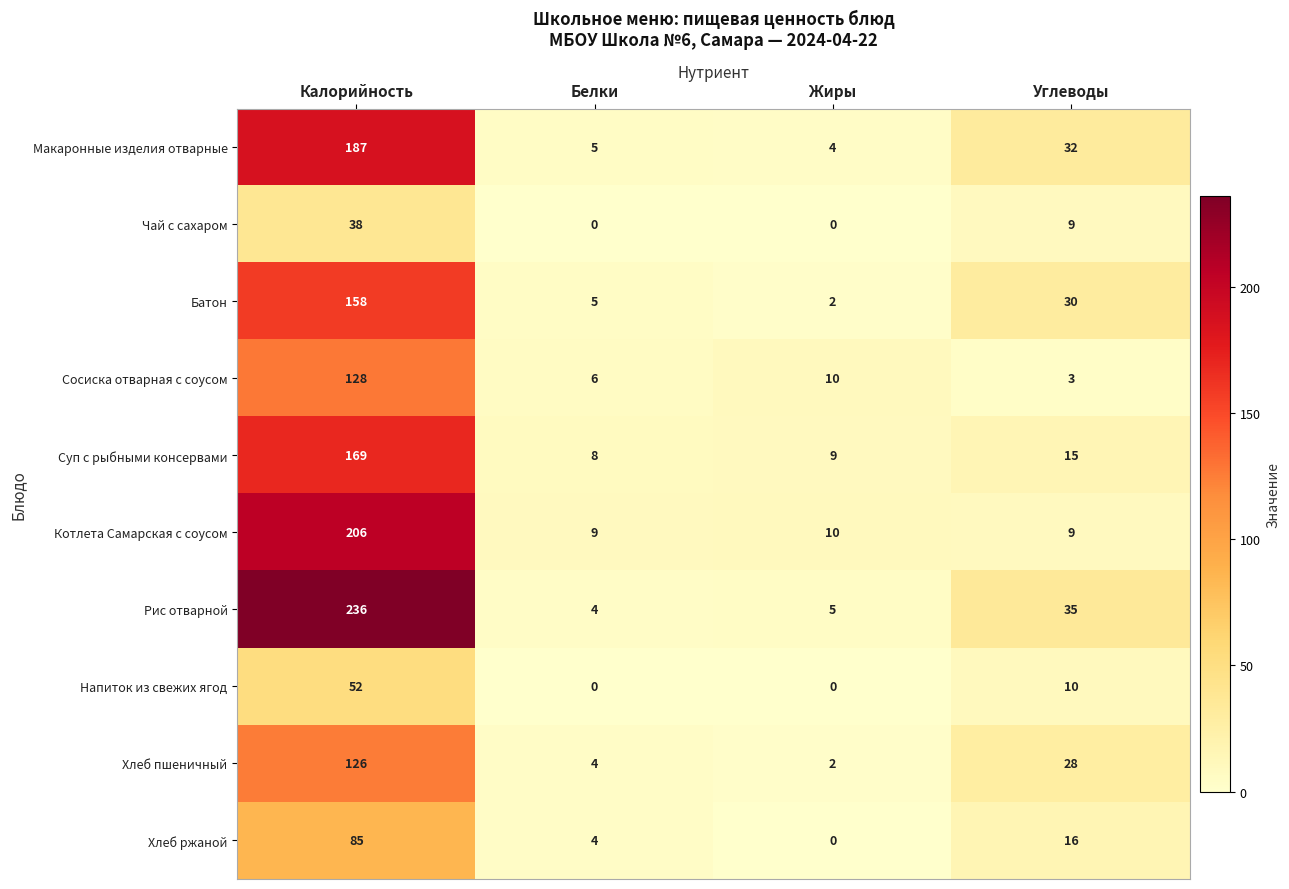

Which series has the largest total across all categories?

Рис отварной